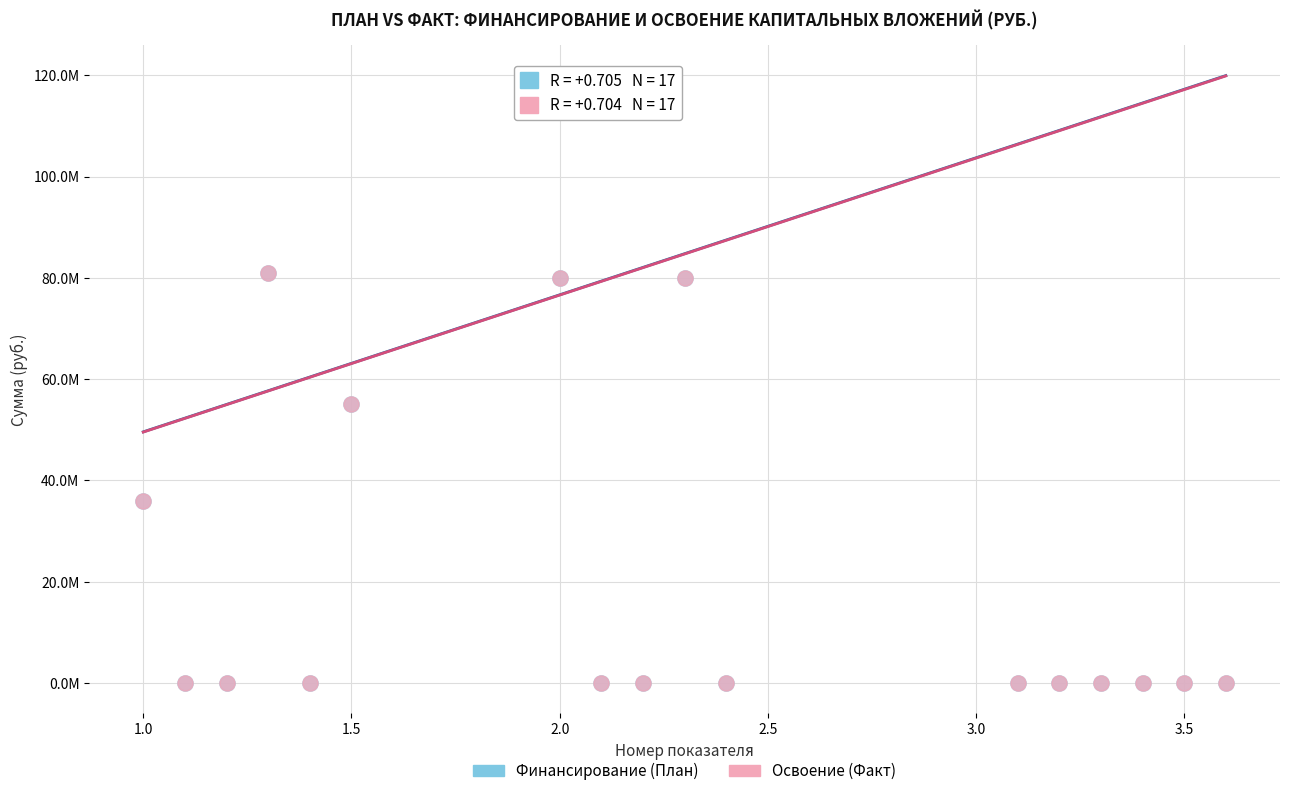

What are all the series names shown in the legend?

Финансирование (План), Освоение (Факт)